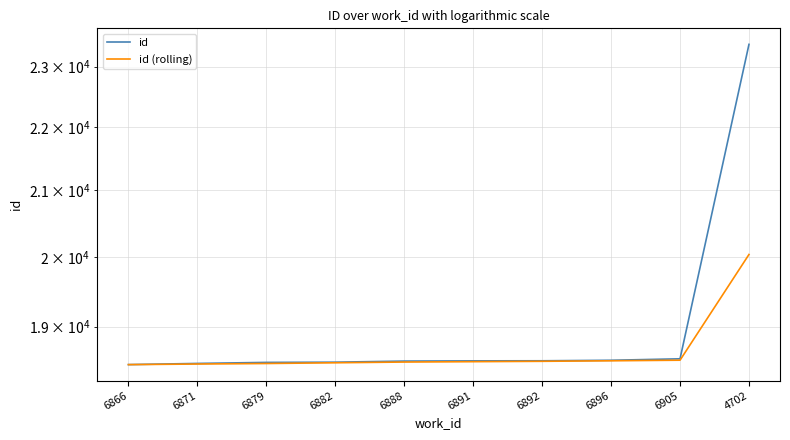

At which category is the sum across all series the highest?

4702